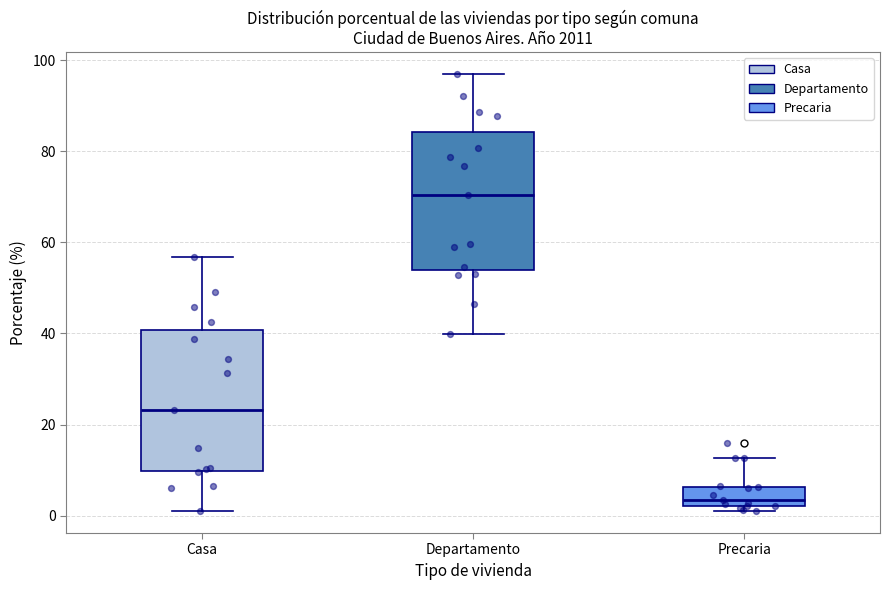

Reading left to right, read every box against the y-axis: the position of its median line, the range the box covers, and the ends of its whiskers. The values are not printed on the chart, so give them approximately, as read against the axis.

Casa: median 24, box 10 to 40, whiskers 2 to 56
Departamento: median 70, box 54 to 84, whiskers 40 to 96
Precaria: median 4, box 2 to 6, whiskers 2 (just below the box's lower edge) to 12